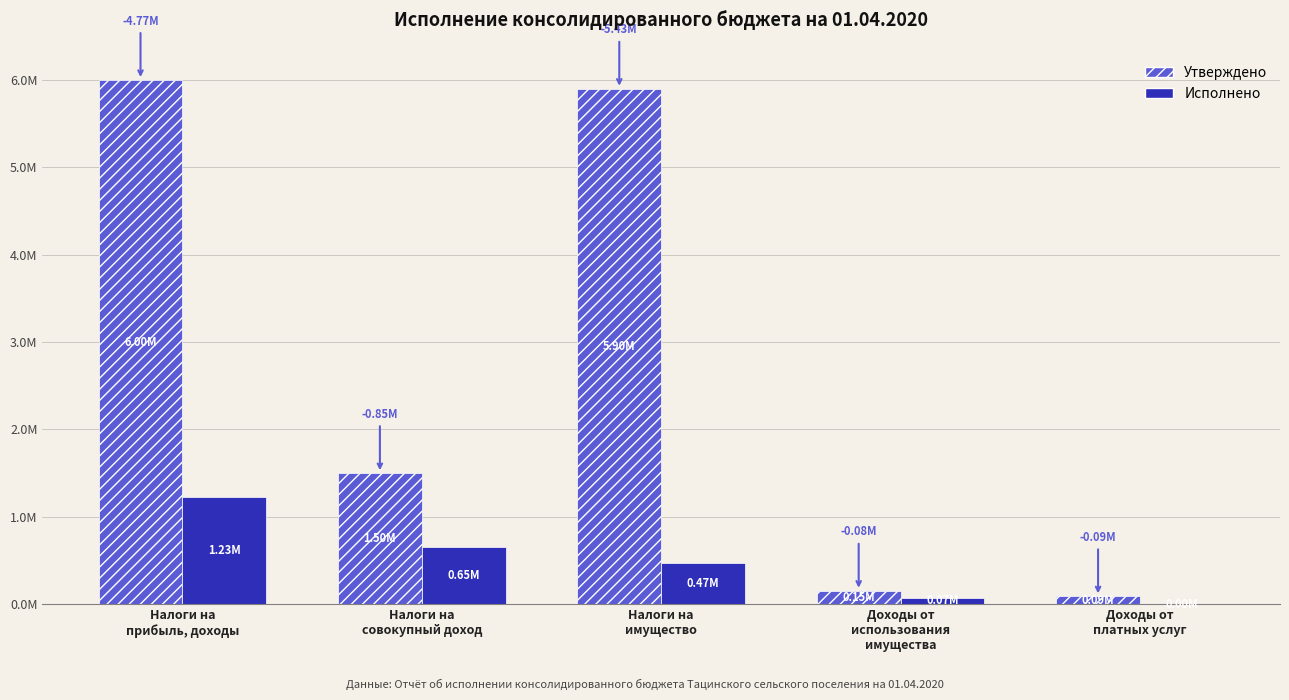

Is it true that Утверждено equals 2094636.7 at Налоги на
совокупный доход?

False